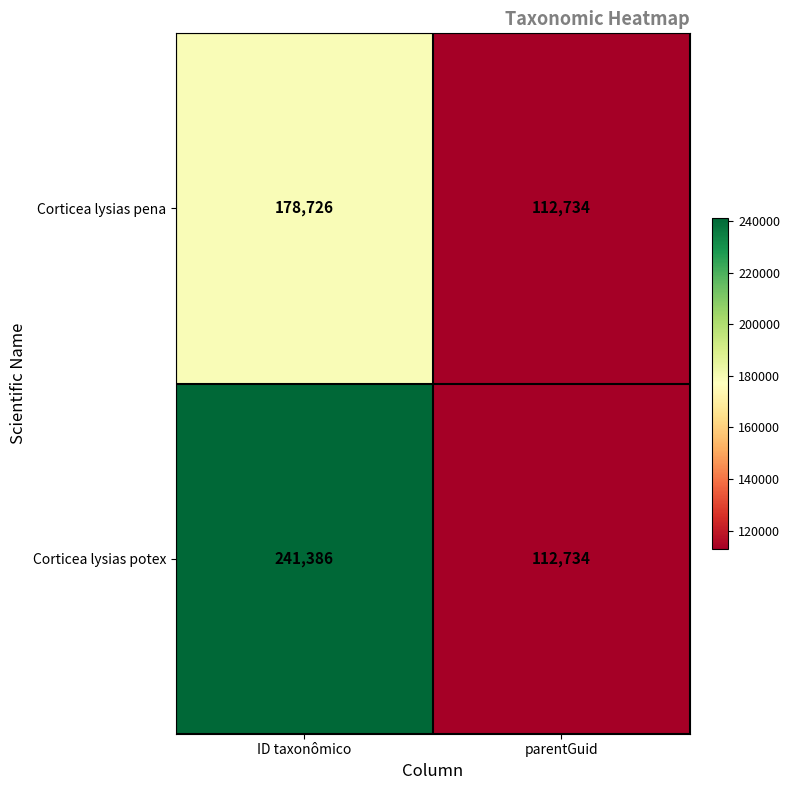

What is the total value across all series at ID taxonômico?

420112